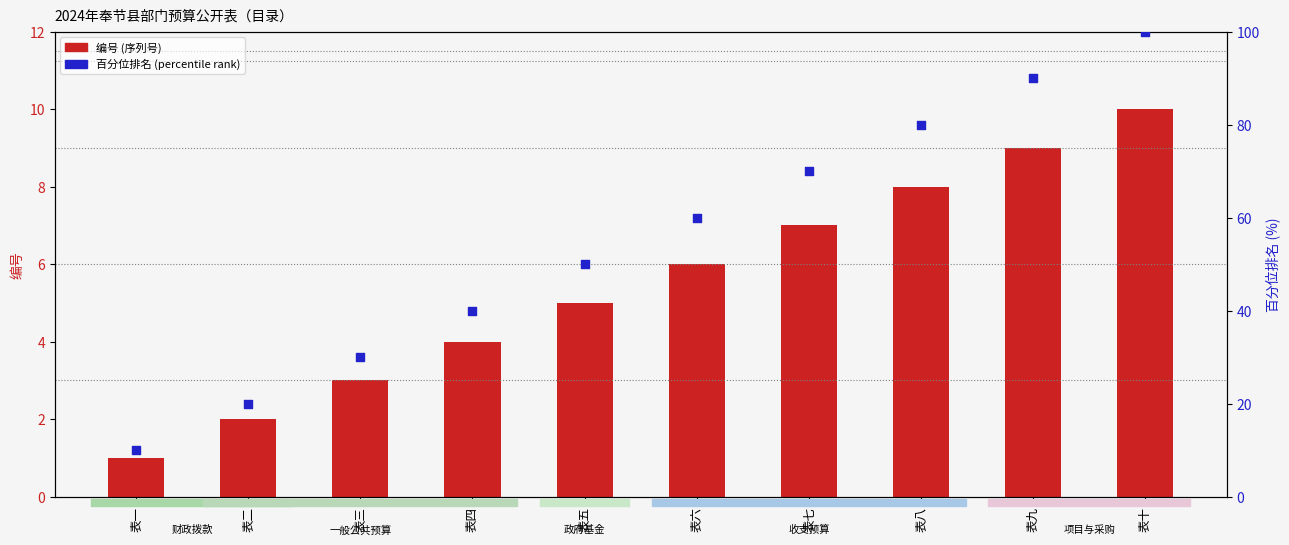

What is the total value across all series at 表二?

22